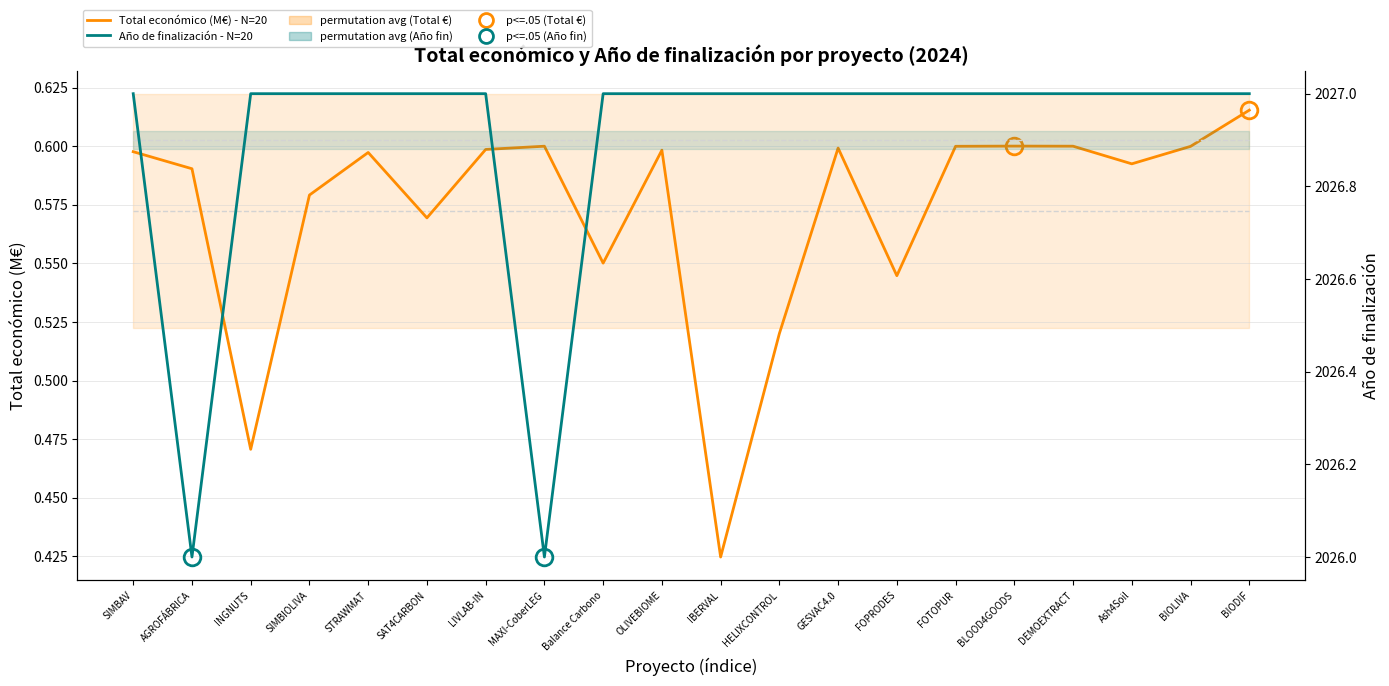

True or false: Total económico (M€) - N=20 and Año de finalización - N=20 cross at least once.

False